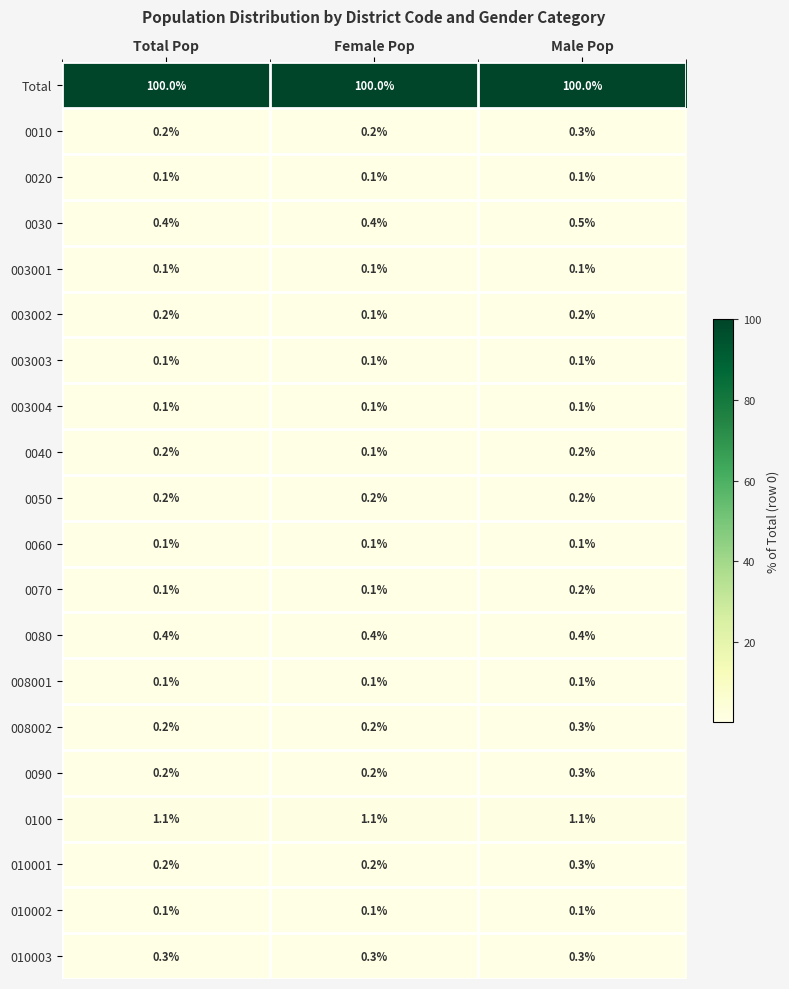

What is the spread (max minus min) of values at Total Pop?

99.9